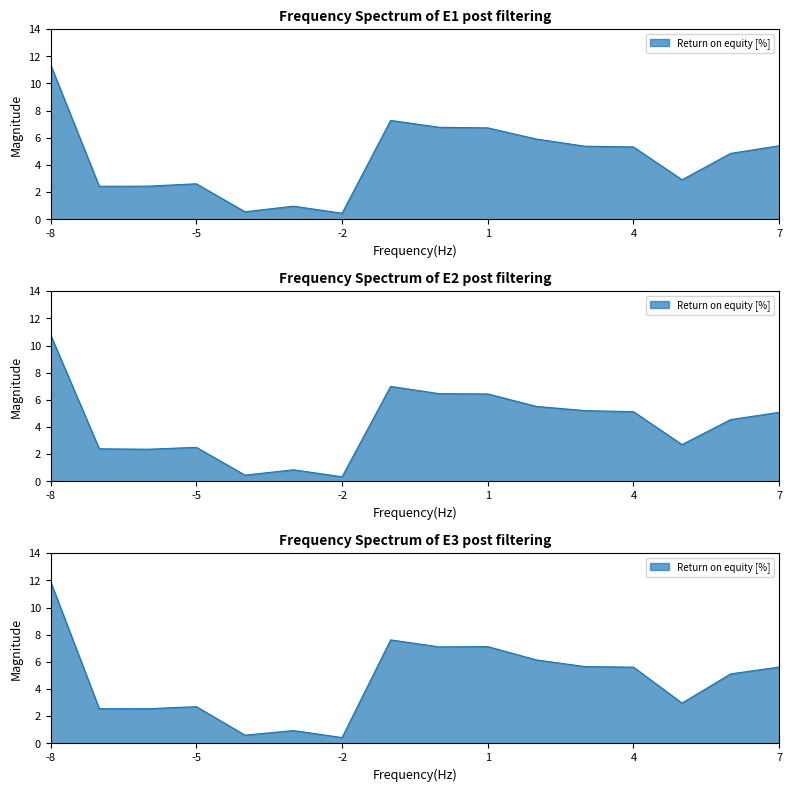

What is the value of the 8th point from the left?

7.3